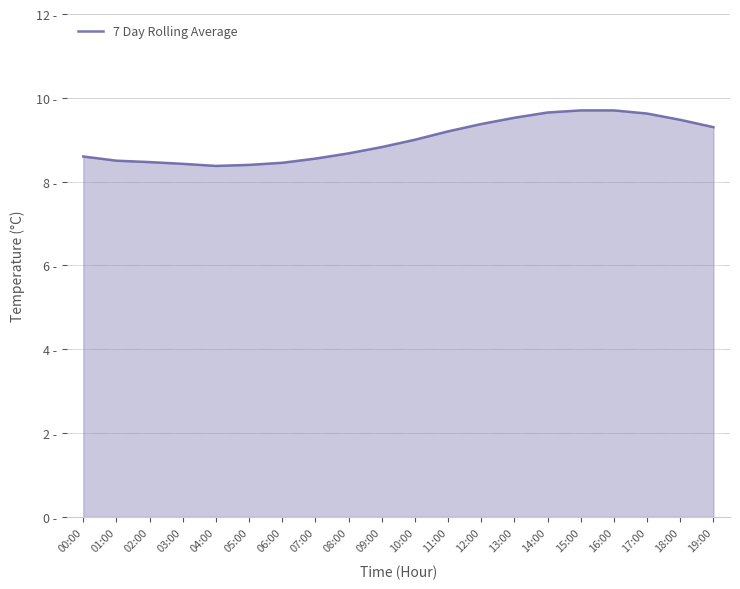

How many bars are there in total?

20